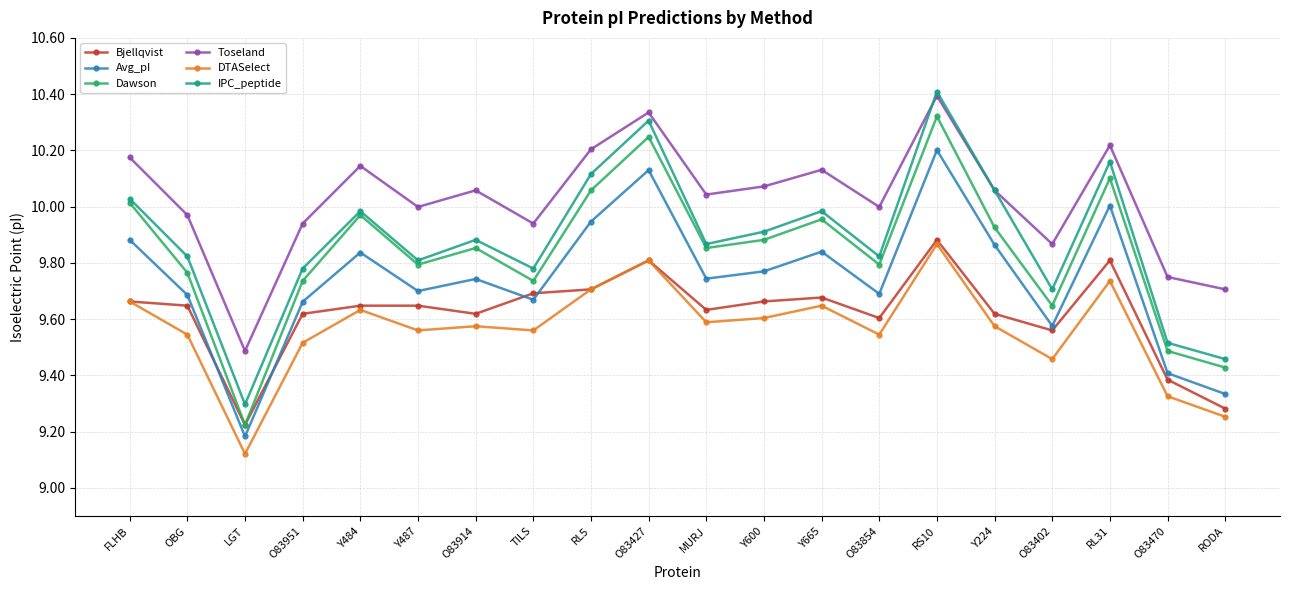

Does the chart display data point markers on the line(s)?

Yes